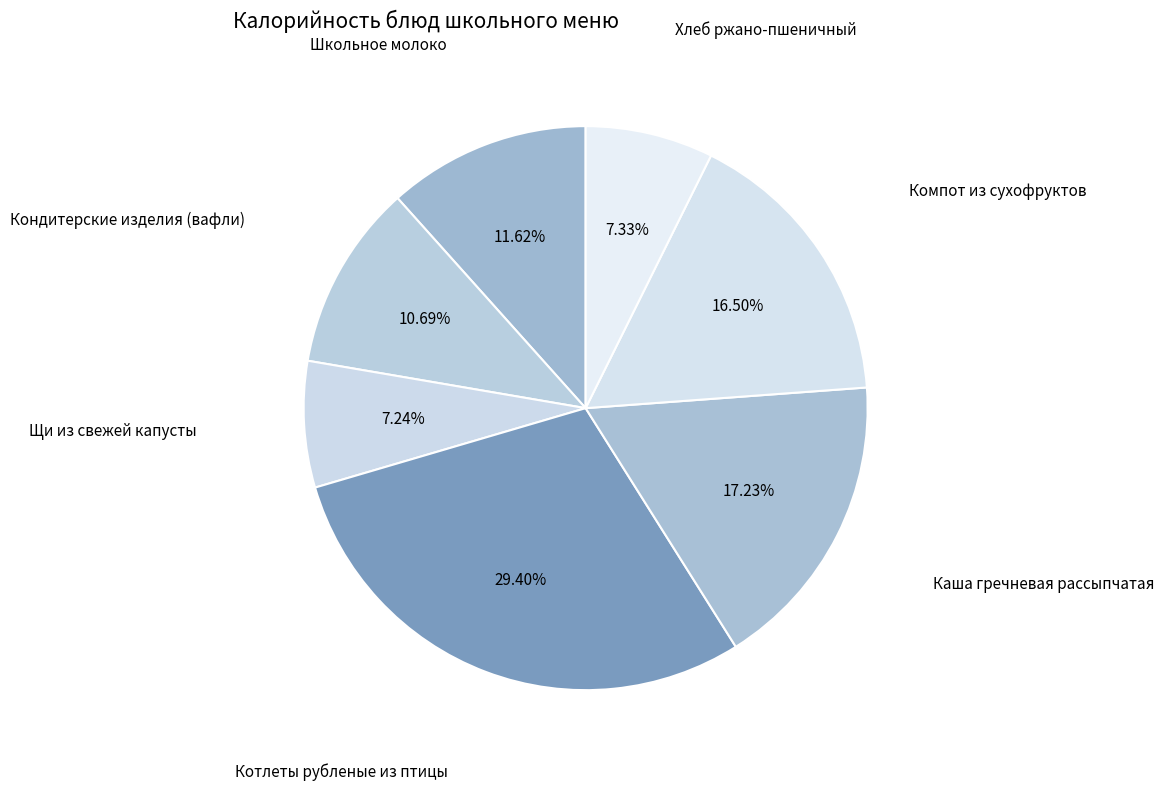

How many segments does this pie chart have?

7